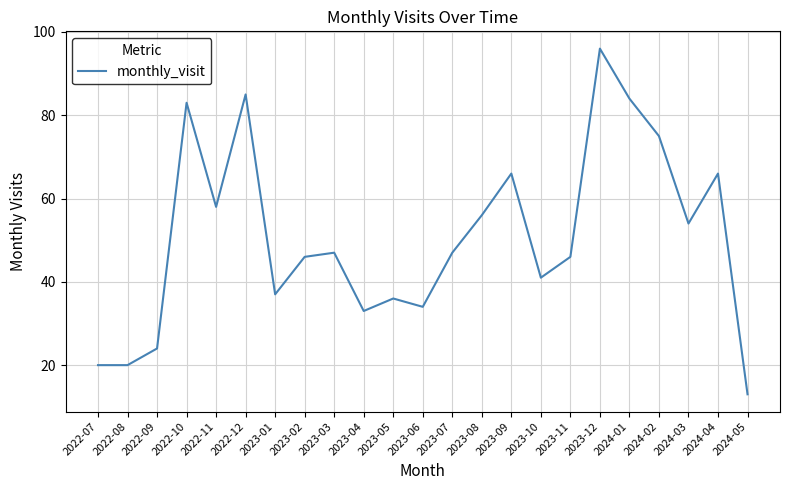

Reading right to left, transcribe all the data shown in this chart.

2024-05=13	2024-04=66	2024-03=54	2024-02=75	2024-01=84	2023-12=96	2023-11=46	2023-10=41	2023-09=66	2023-08=56	2023-07=47	2023-06=34	2023-05=36	2023-04=33	2023-03=47	2023-02=46	2023-01=37	2022-12=85	2022-11=58	2022-10=83	2022-09=24	2022-08=20	2022-07=20